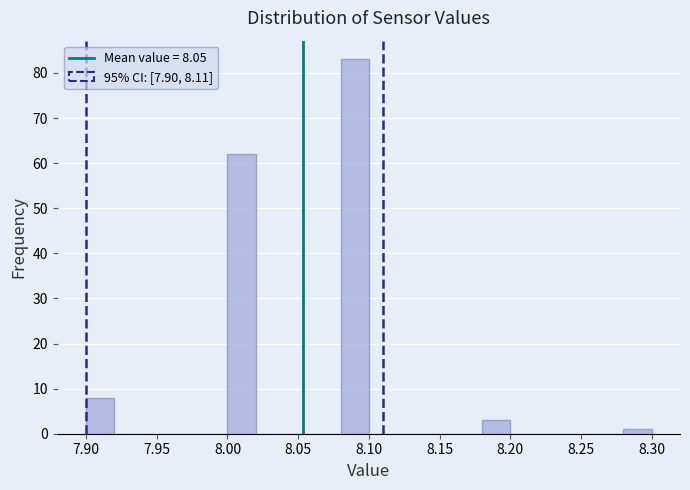

Which range on the x-axis has the tallest bar?

8.08 to 8.10